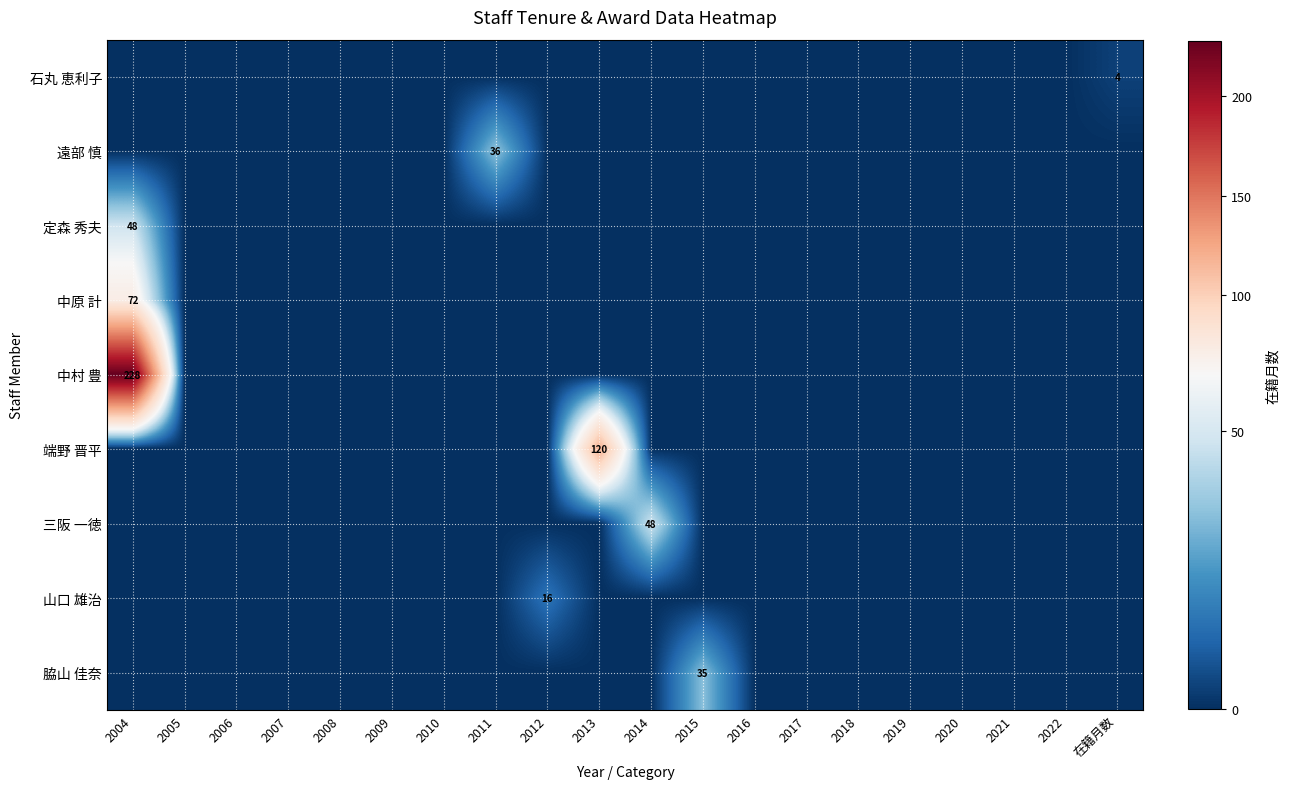

How many data points does each series have?

20